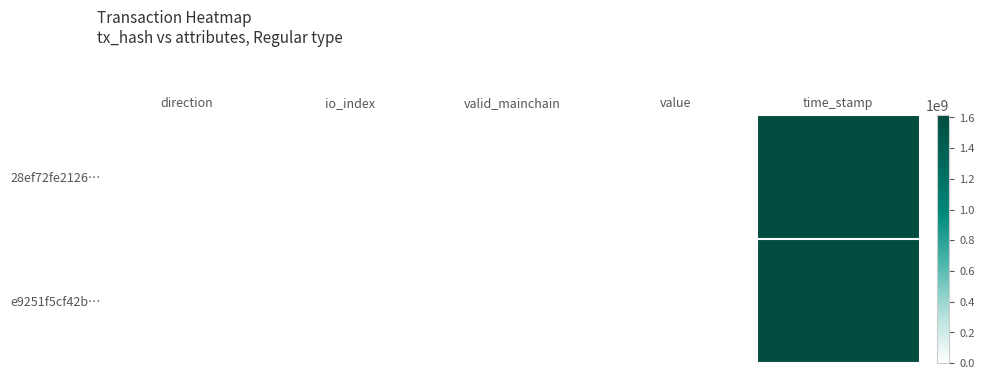

Which has a higher value, io_index or direction?

io_index